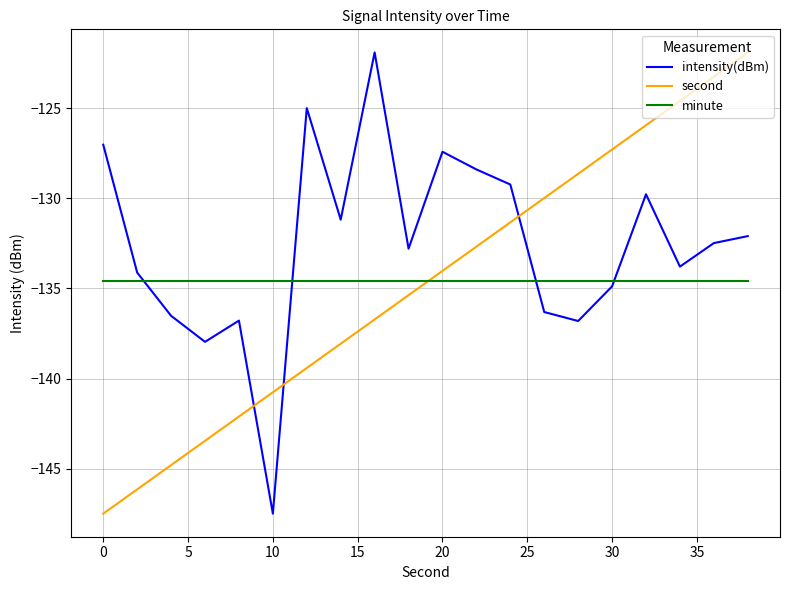

What is the lowest value of the second series?

-147.5